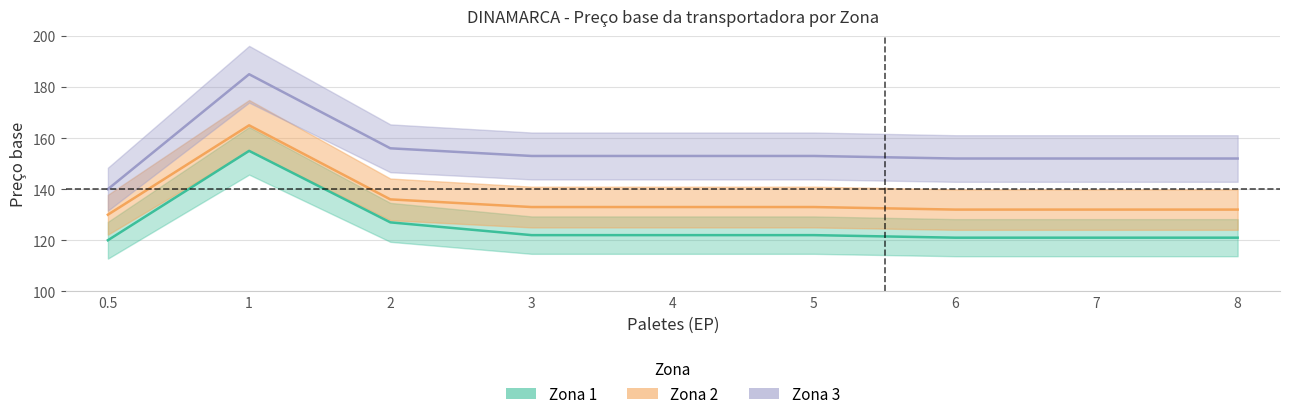

Does the chart have visible grid lines?

Yes